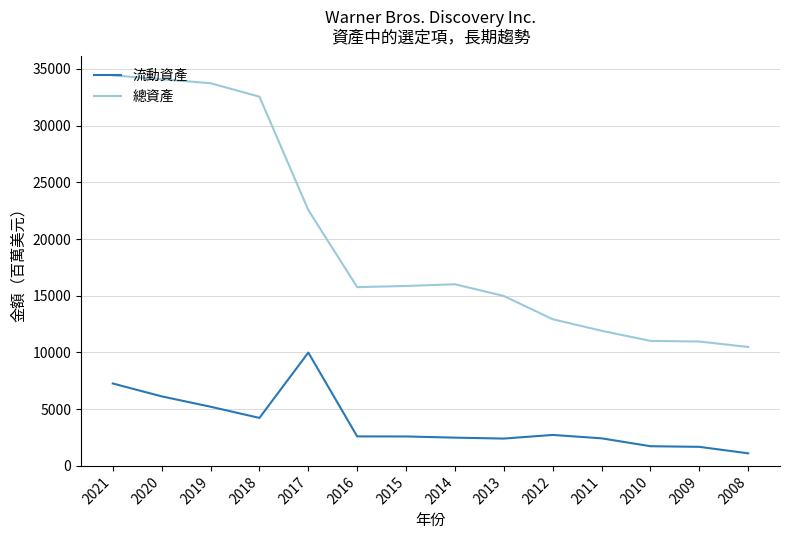

What is the total value across all series at 2020?

40217